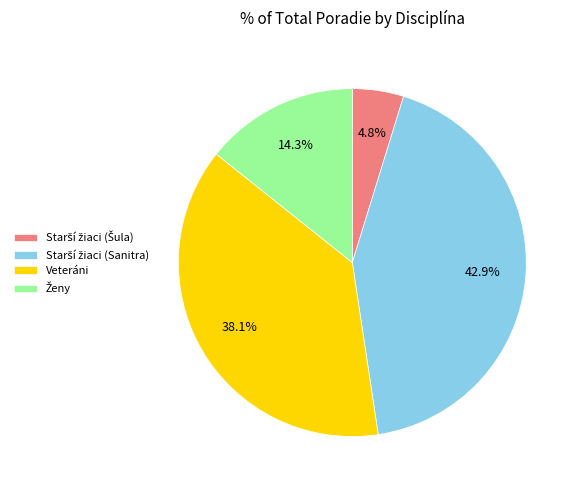

Is there any slice that represents more than half of the pie?

No